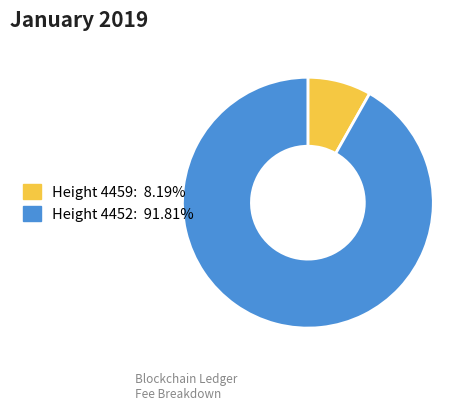

Is there a majority slice in this chart?

Yes